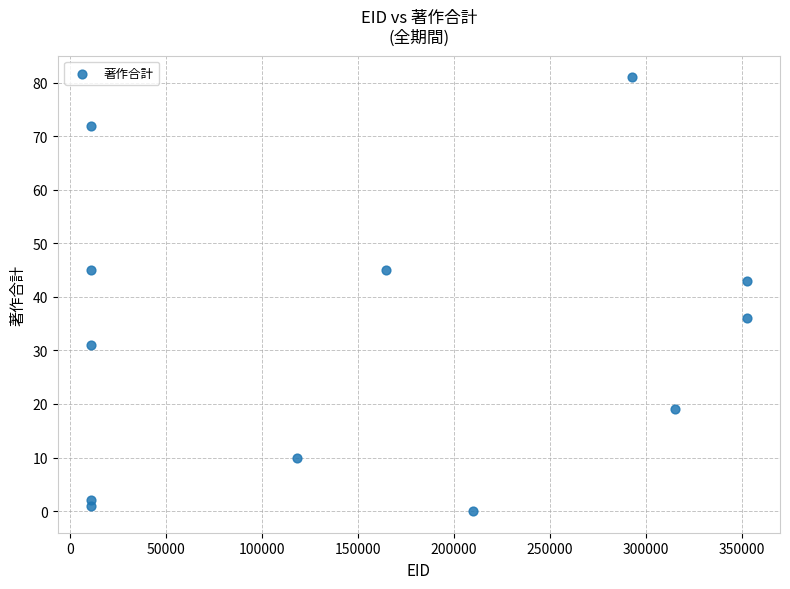

What Y value in the scatter plot is closest to 40?

43